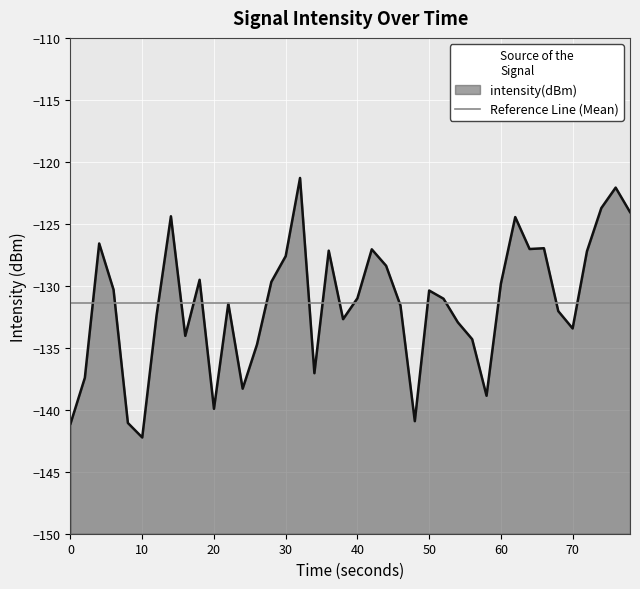

What is the maximum value for intensity(dBm)?

-121.3